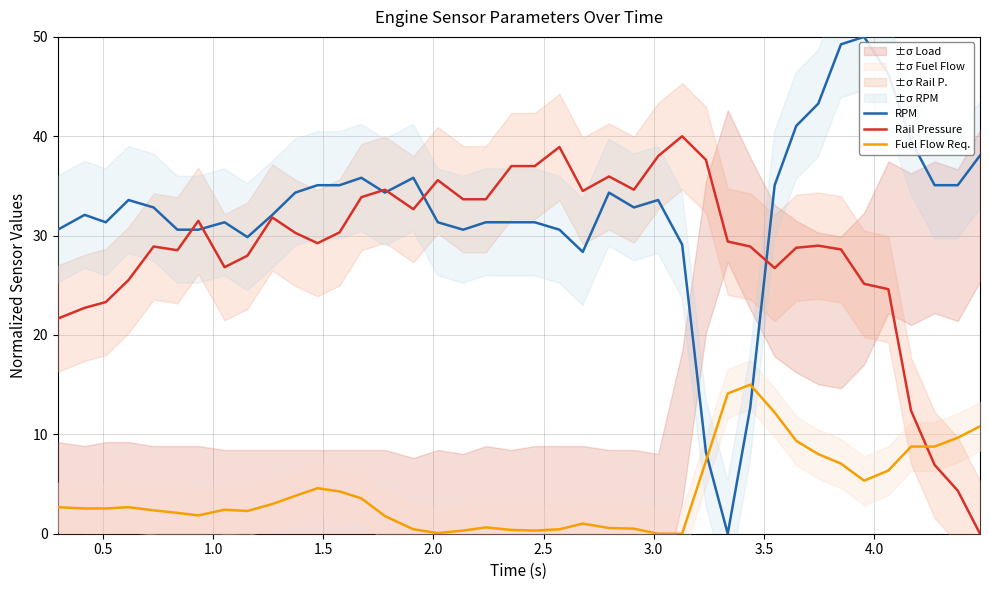

True or false: Fuel Flow Req. and Rail Pressure cross at least once.

True